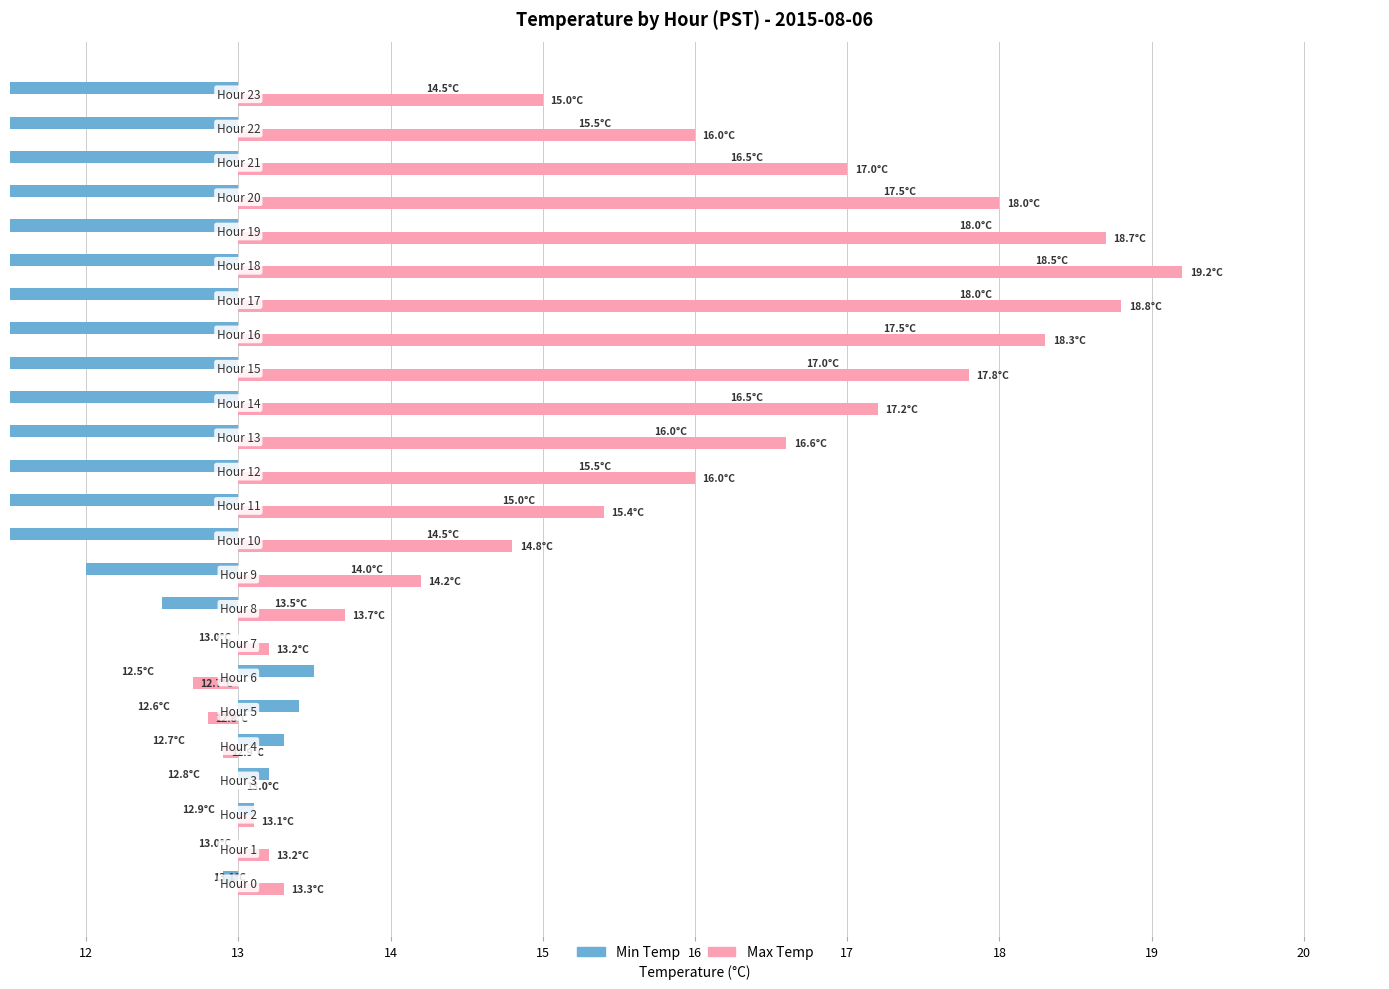

The value of Max Temp at 18 is 1.5. True or false?

False